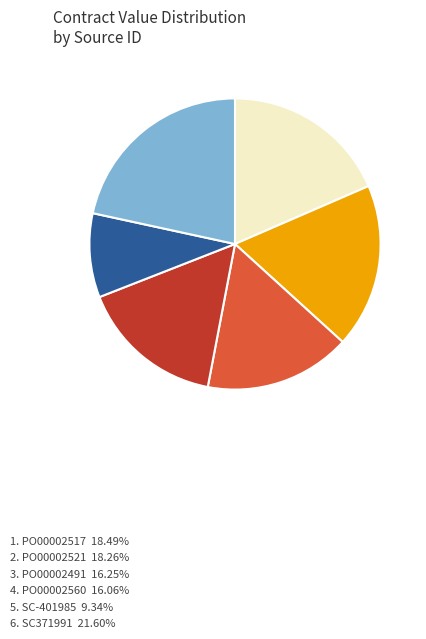

Is there any slice that represents more than half of the pie?

No